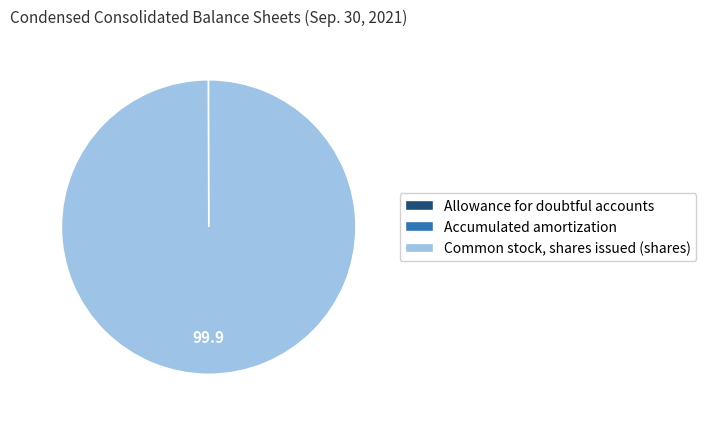

What is the largest slice in the pie chart?

Common stock, shares issued (shares)